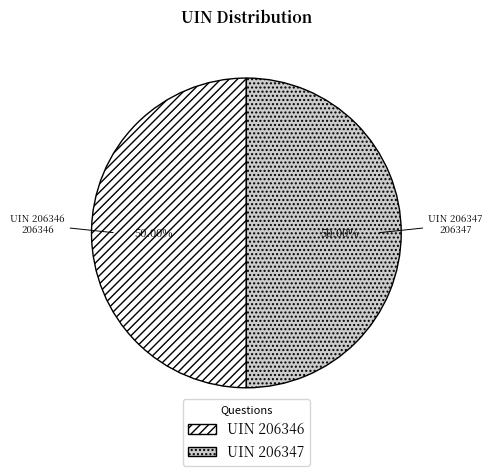

How many segments does this pie chart have?

2